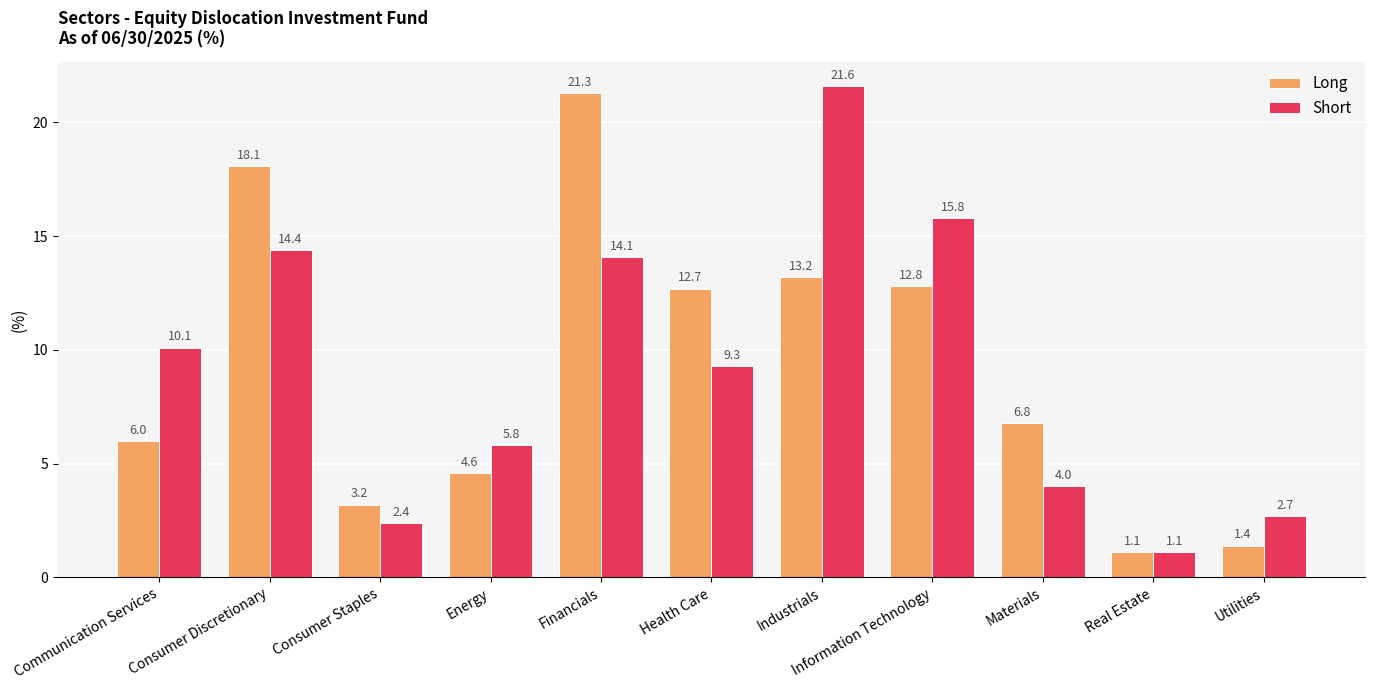

At which label is Long closest to 11?

Health Care